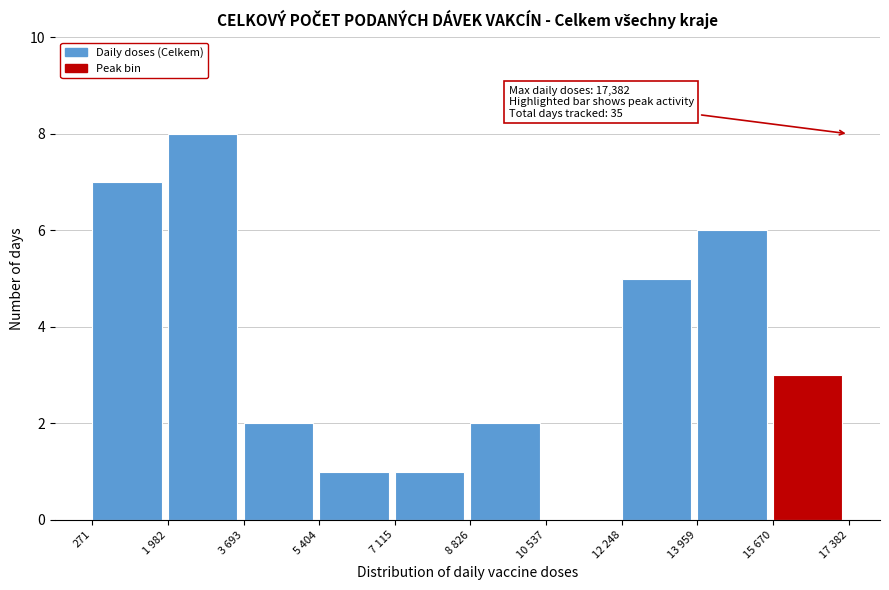

Reading left to right, list all the values displayed in this chart.

271=7	1 982=8	3 693=2	5 404=1	7 115=1	8 826=2	10 537=0	12 248=5	13 959=6	15 670=3